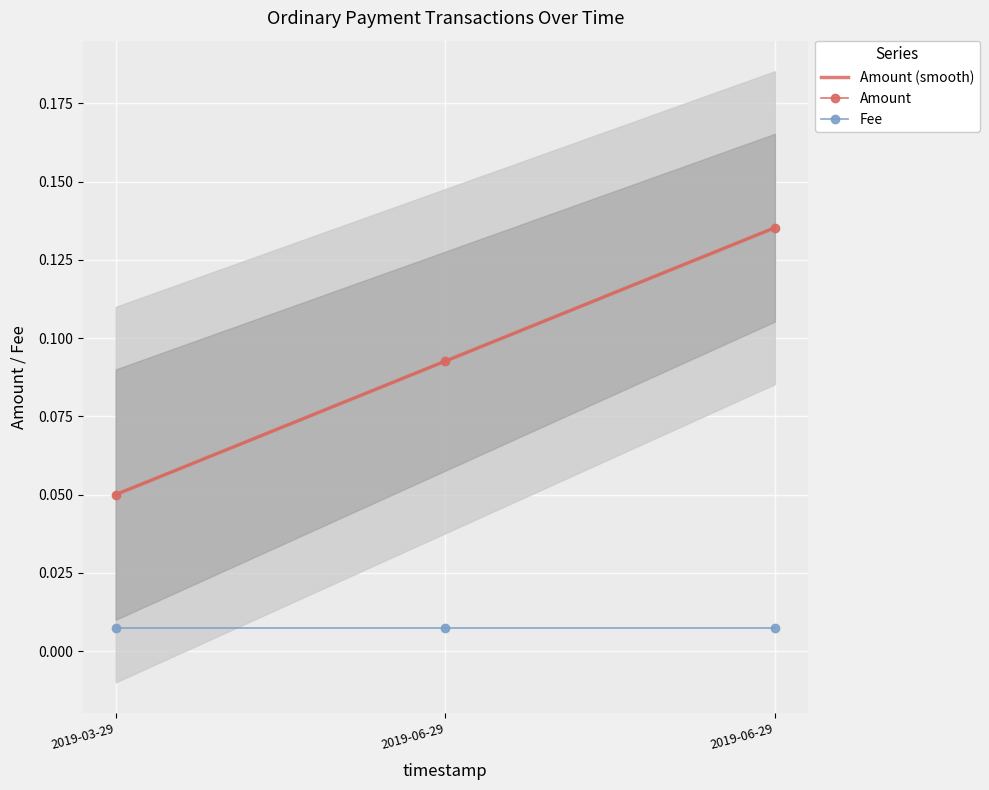

What is the minimum value for Amount?

0.1